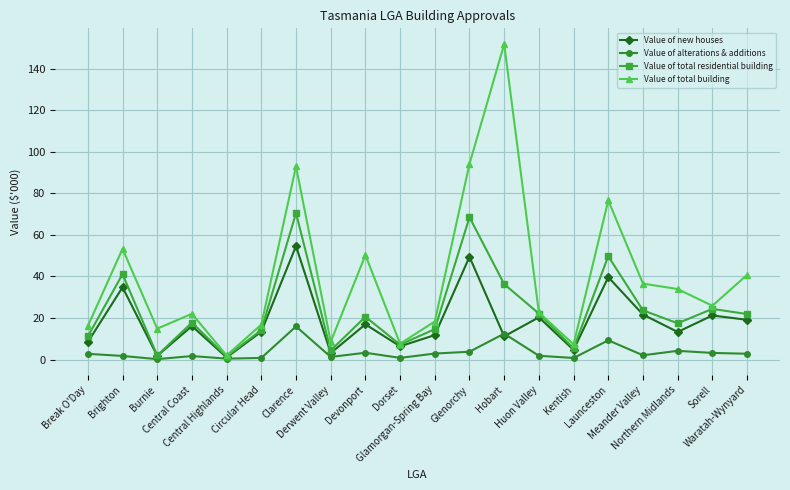

True or false: Value of total residential building has more than 0 points higher than both neighbors.

True